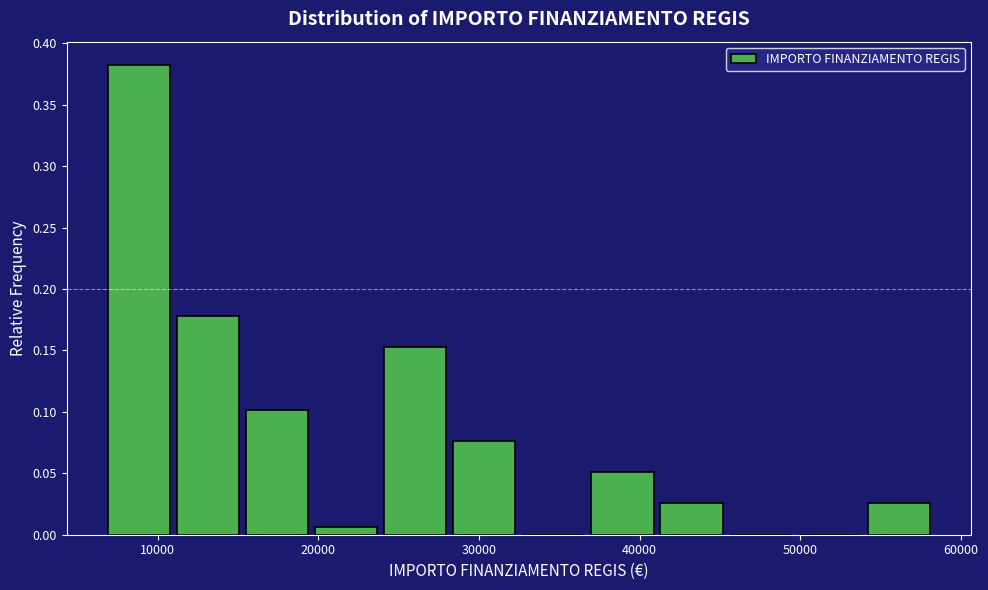

Reading left to right, list every bar in this chart as the range it spans on the x-axis followed by its height. Neither the bar edges nor the heights are printed on the chart, so give them approximately, as read against the axes.

7000 to 11000: 0.380
11000 to 15000: 0.180
15000 to 20000: 0.100
20000 to 24000: 0.005
24000 to 28000: 0.155
28000 to 32000: 0.075
32000 to 37000: 0
37000 to 41000: 0.050
41000 to 45000: 0.025
45000 to 50000: 0
50000 to 54000: 0
54000 to 58000: 0.025